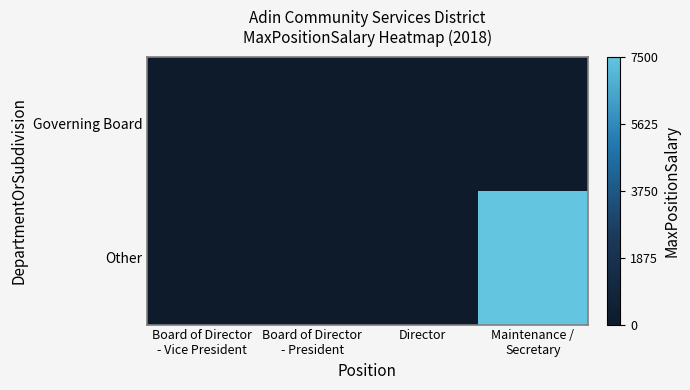

Reading left to right, list all the values displayed in this chart.

Governing Board: Board of Director
- Vice President=0	Board of Director
- President=0	Director=0	Maintenance /
Secretary=0
Other: Board of Director
- Vice President=0	Board of Director
- President=0	Director=0	Maintenance /
Secretary=1